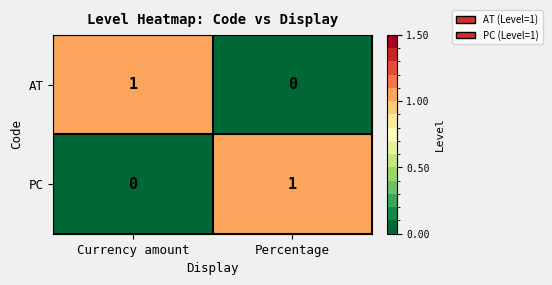

Which category has the lowest value in the AT series?

Percentage